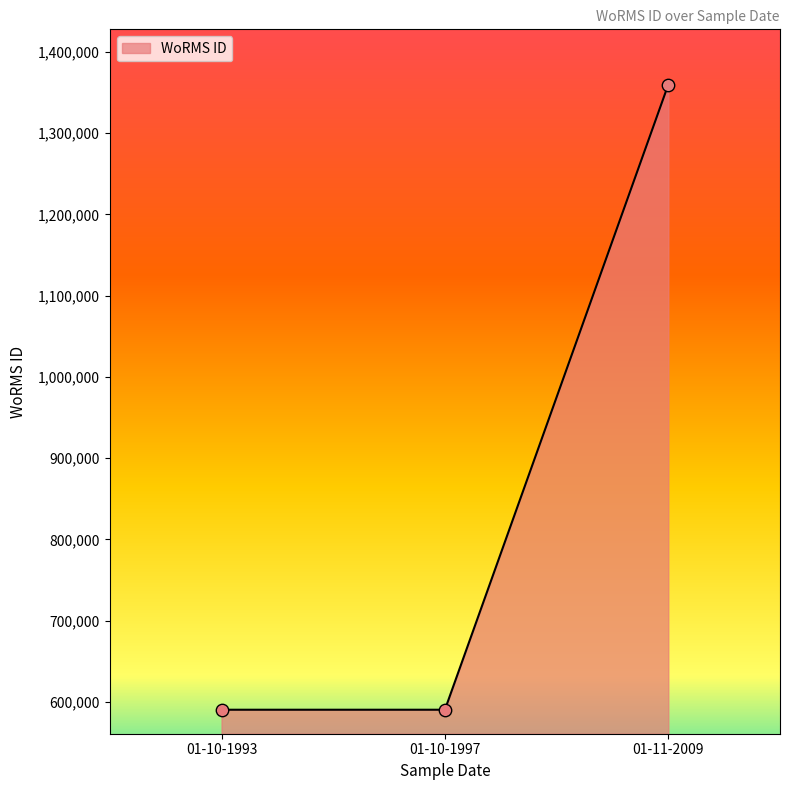

What is the change in value from 01-10-1993 to 01-10-1997?

-1